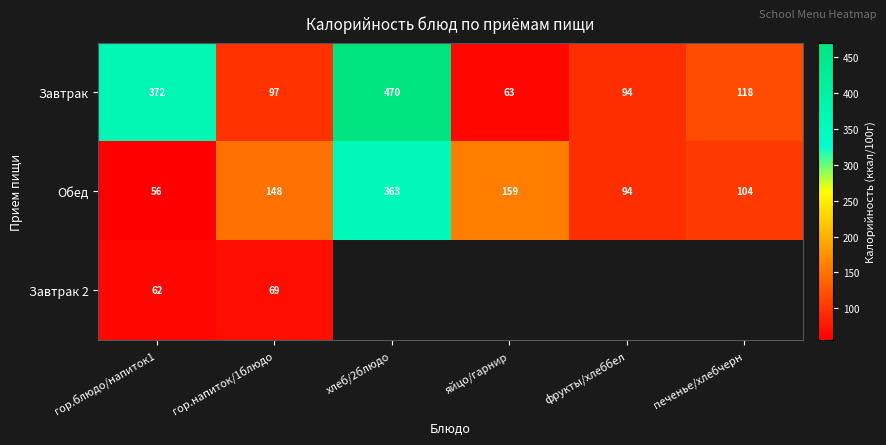

True or false: Завтрак 2 has a value of 34.5 at гор.напиток/1блюдо.

False